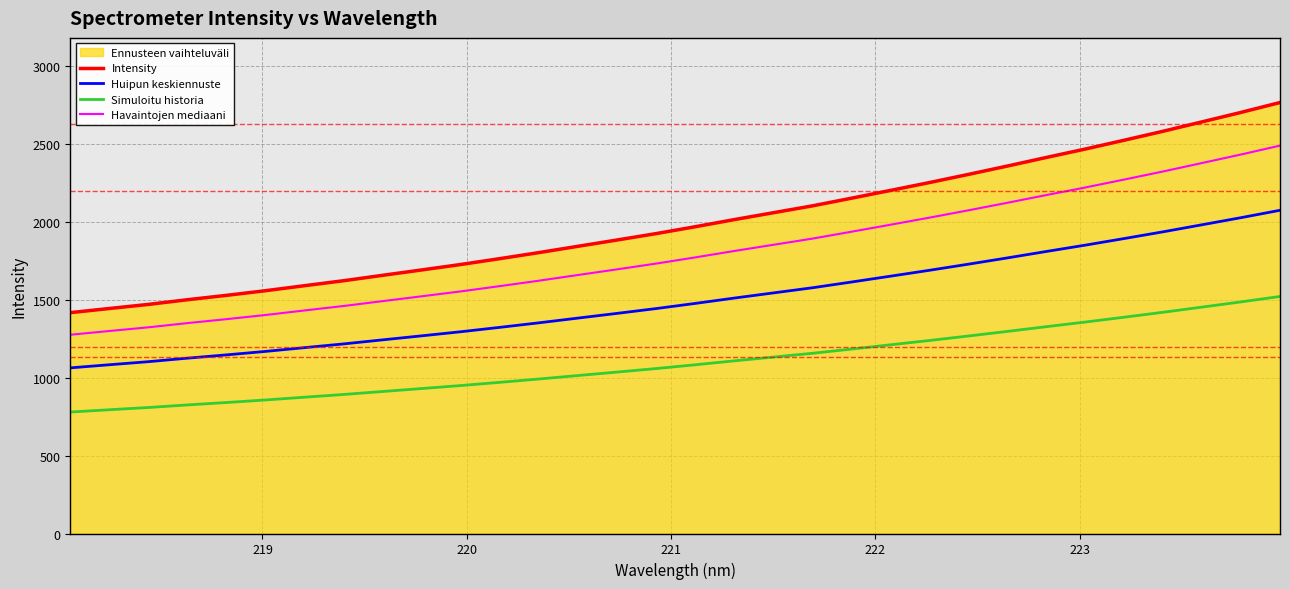

How many data points in Simuloitu historia are less than 1082?

16